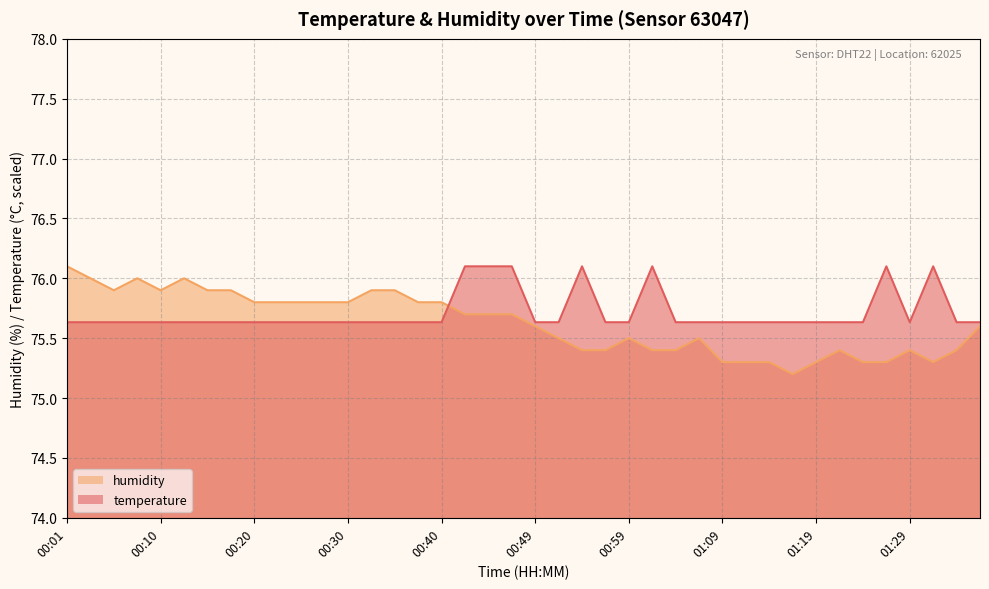

At which category is the sum across all series the highest?

00:42